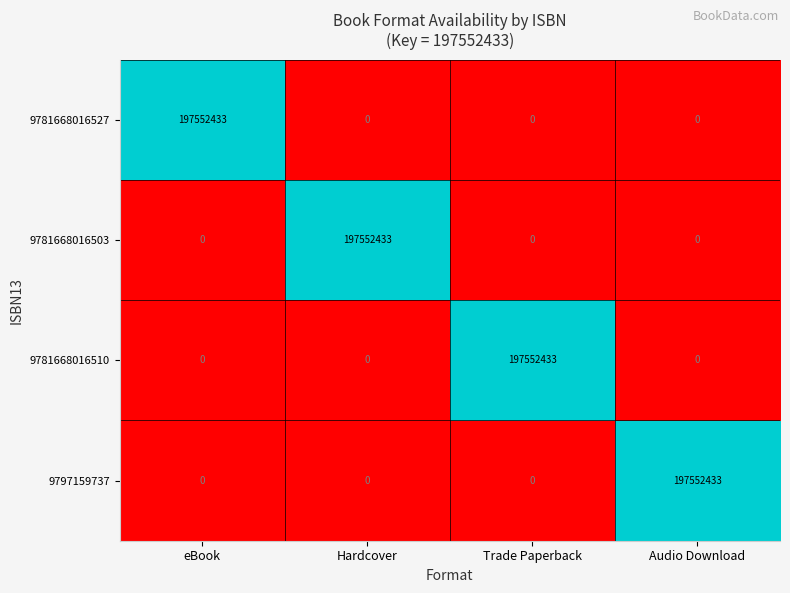

Reading left to right, extract all data points from this chart.

9781668016527: eBook=197552433	Hardcover=0	Trade Paperback=0	Audio Download=0
9781668016503: eBook=0	Hardcover=197552433	Trade Paperback=0	Audio Download=0
9781668016510: eBook=0	Hardcover=0	Trade Paperback=197552433	Audio Download=0
9797159737: eBook=0	Hardcover=0	Trade Paperback=0	Audio Download=197552433